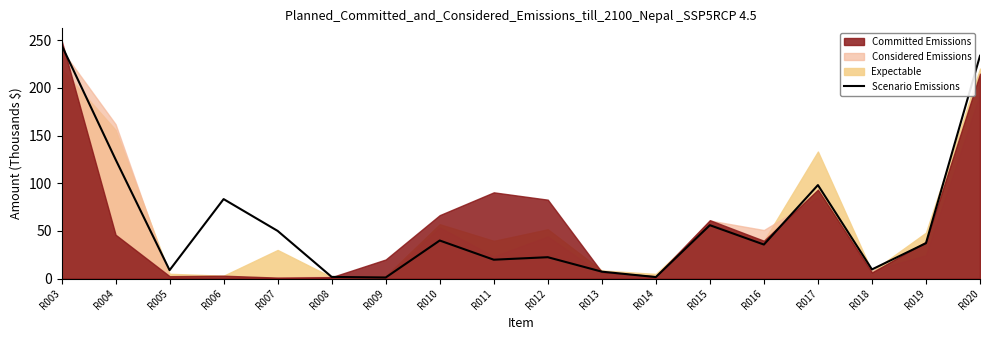

Reading left to right, transcribe all the data shown in this chart.

R003=245.0	R004=125.0	R005=8.8	R006=83.4	R007=50.0	R008=1.7	R009=1.1	R010=39.9	R011=19.8	R012=22.4	R013=7.2	R014=1.6	R015=56.0	R016=35.7	R017=98.1	R018=9.6	R019=37.1	R020=233.7